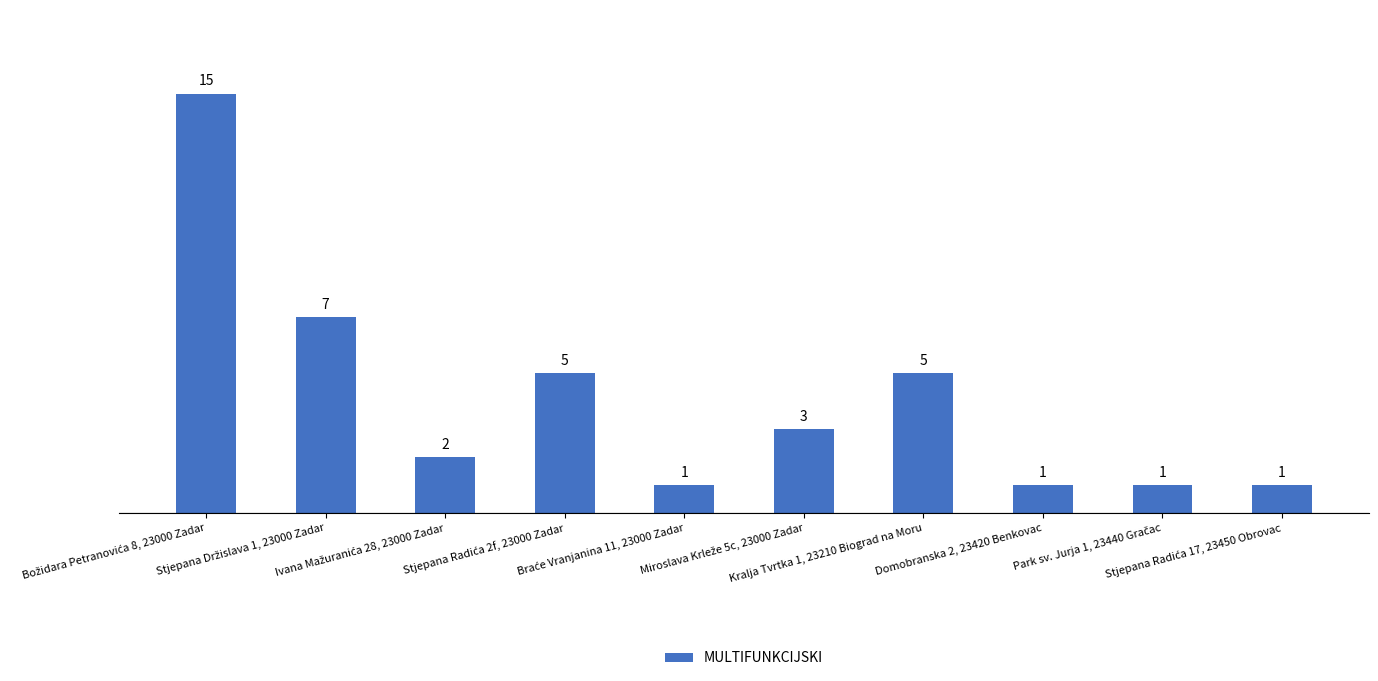

What is the maximum value shown in the chart?

15